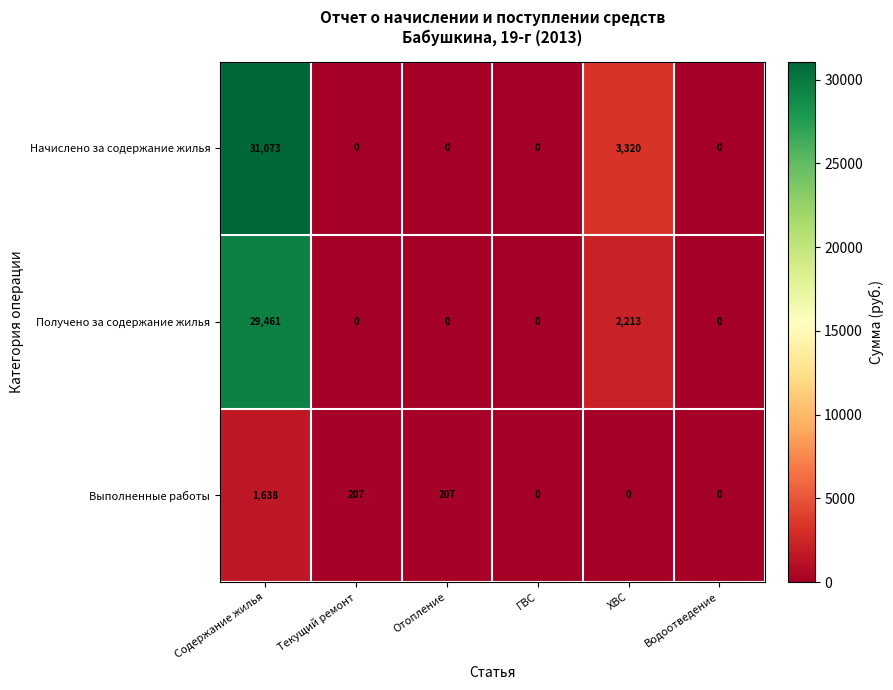

What is the spread (max minus min) of values at Содержание жилья?

29435